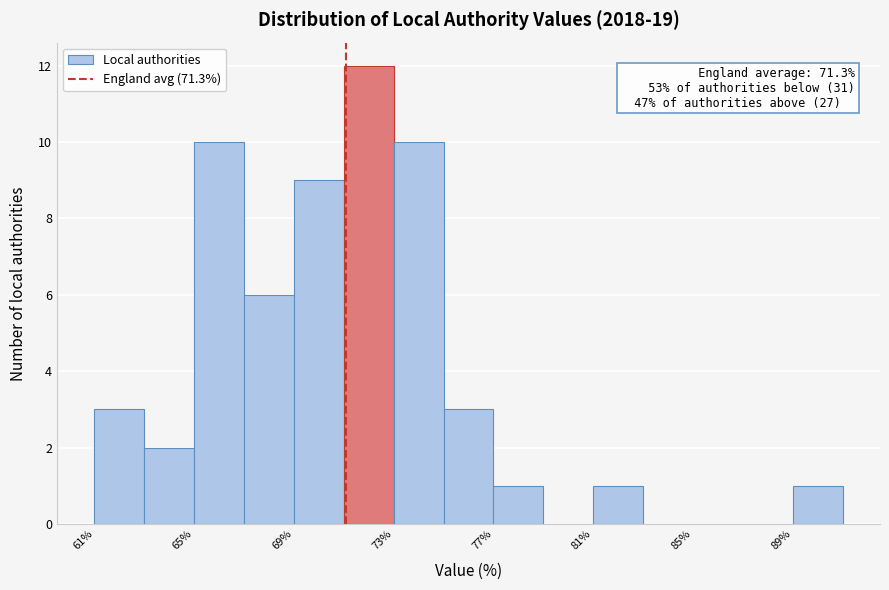

Which range on the x-axis has the tallest bar?

71.5 to 73.5